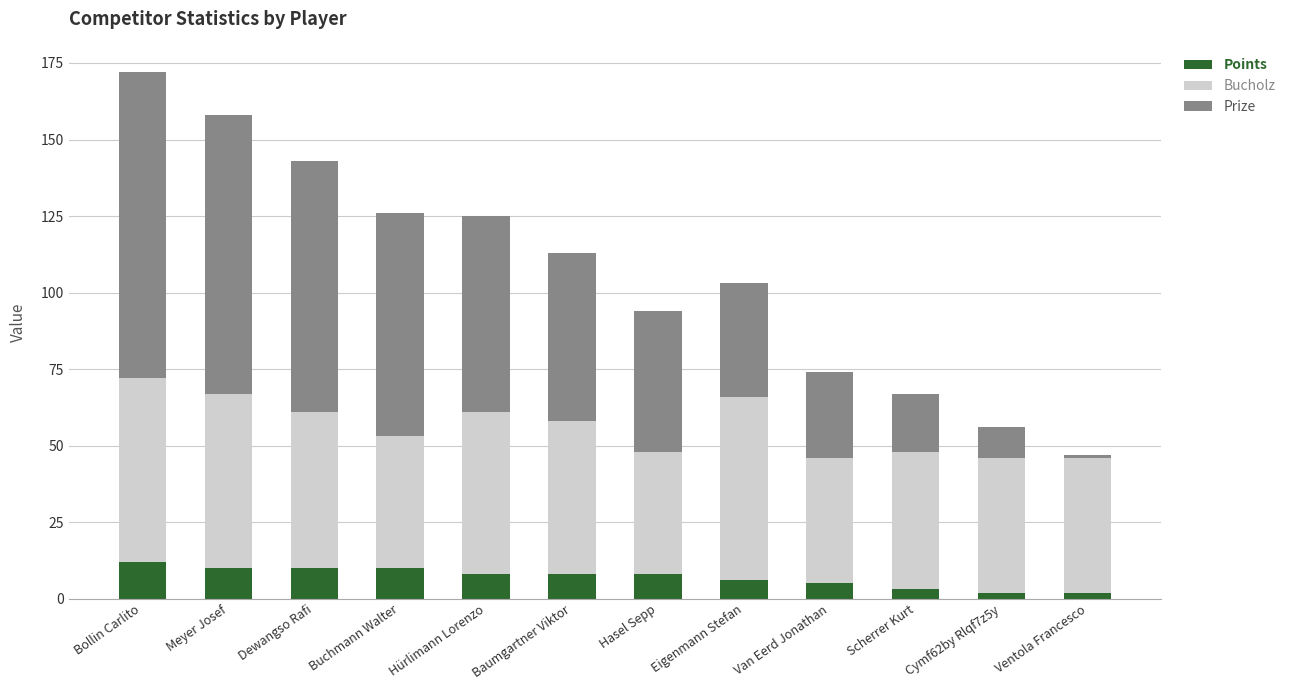

What is the difference between the maximum and second lowest values in the Points series?

10